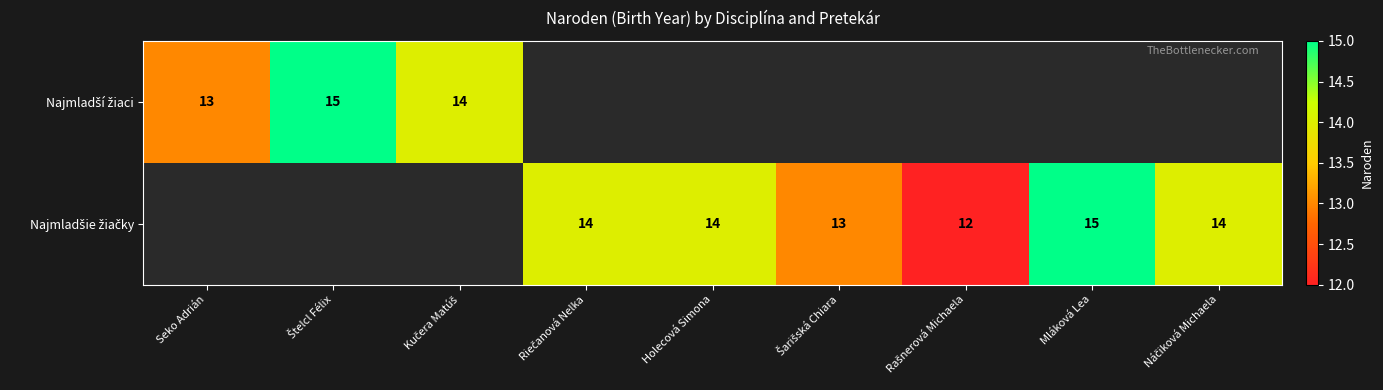

List the labels in order of Najmladší žiaci value, smallest first.

Seko Adrián, Kučera Matúš, Štelcl Félix, Riečanová Nelka, Holecová Simona, Šarišská Chiara, Rašnerová Michaela, Mláková Lea, Náčiková Michaela